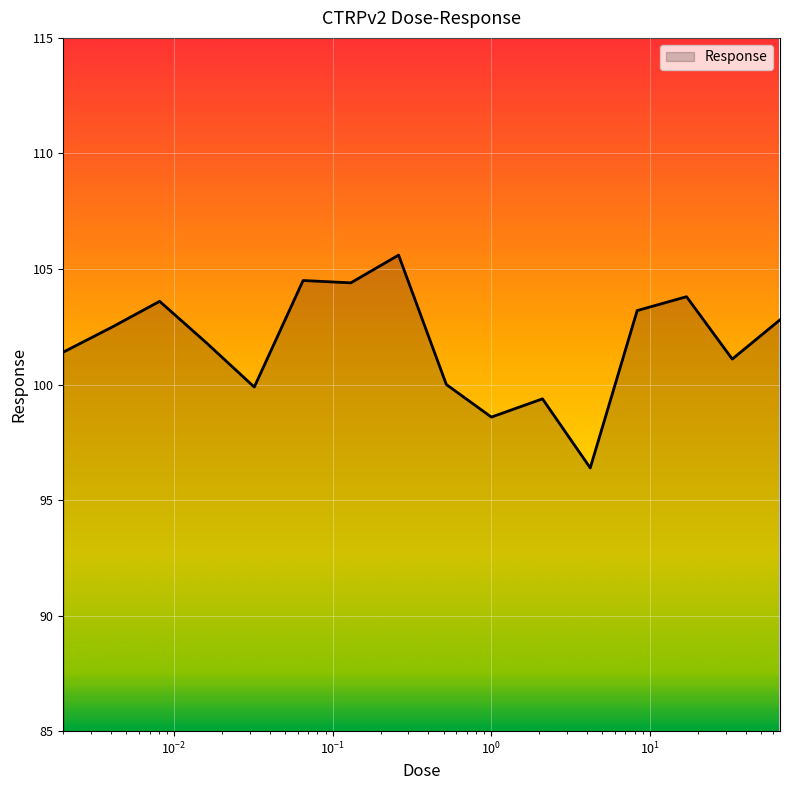

What is the difference between the maximum and second lowest values?

7.0